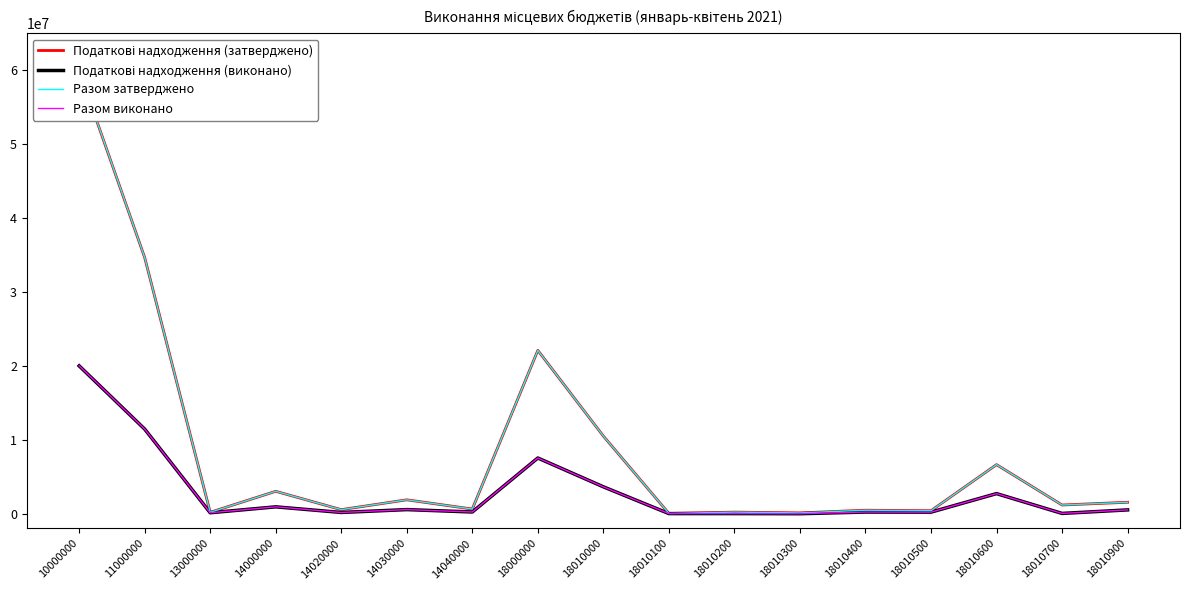

How many interior local valleys does the Разом затверджено series have?

7